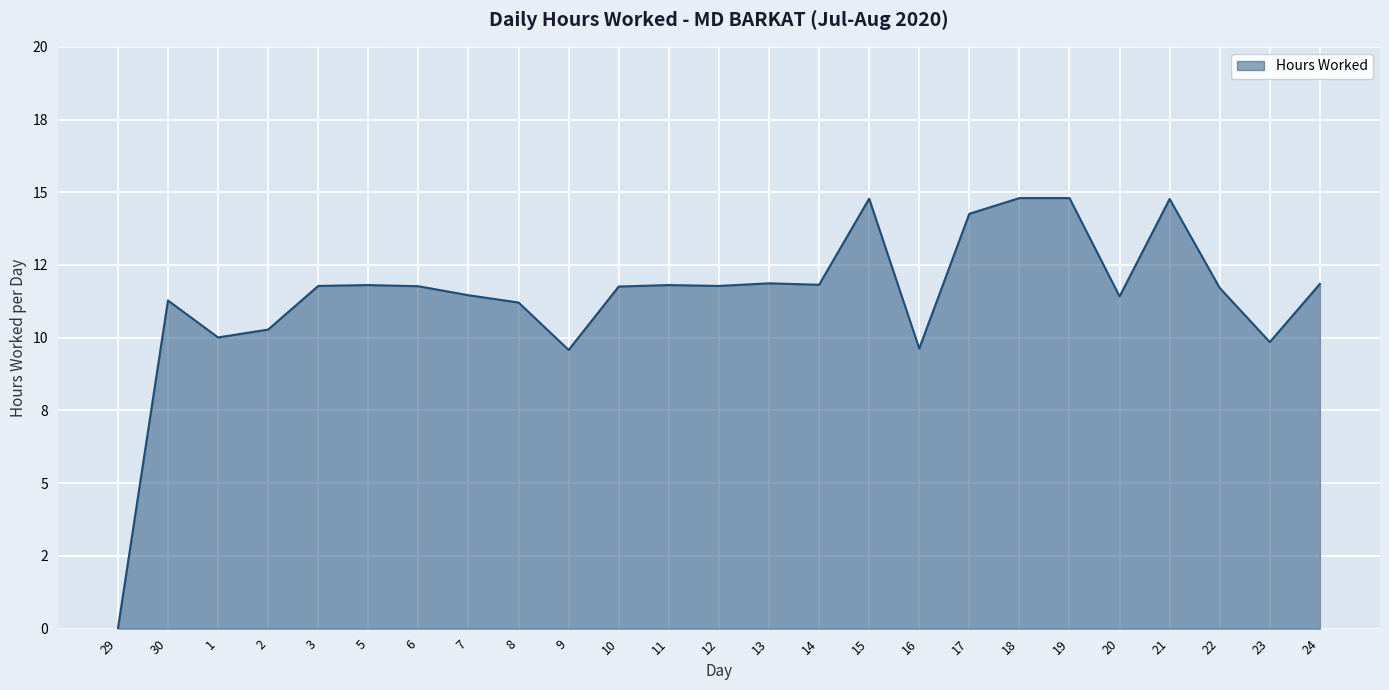

Does the chart display data point markers on the line(s)?

No